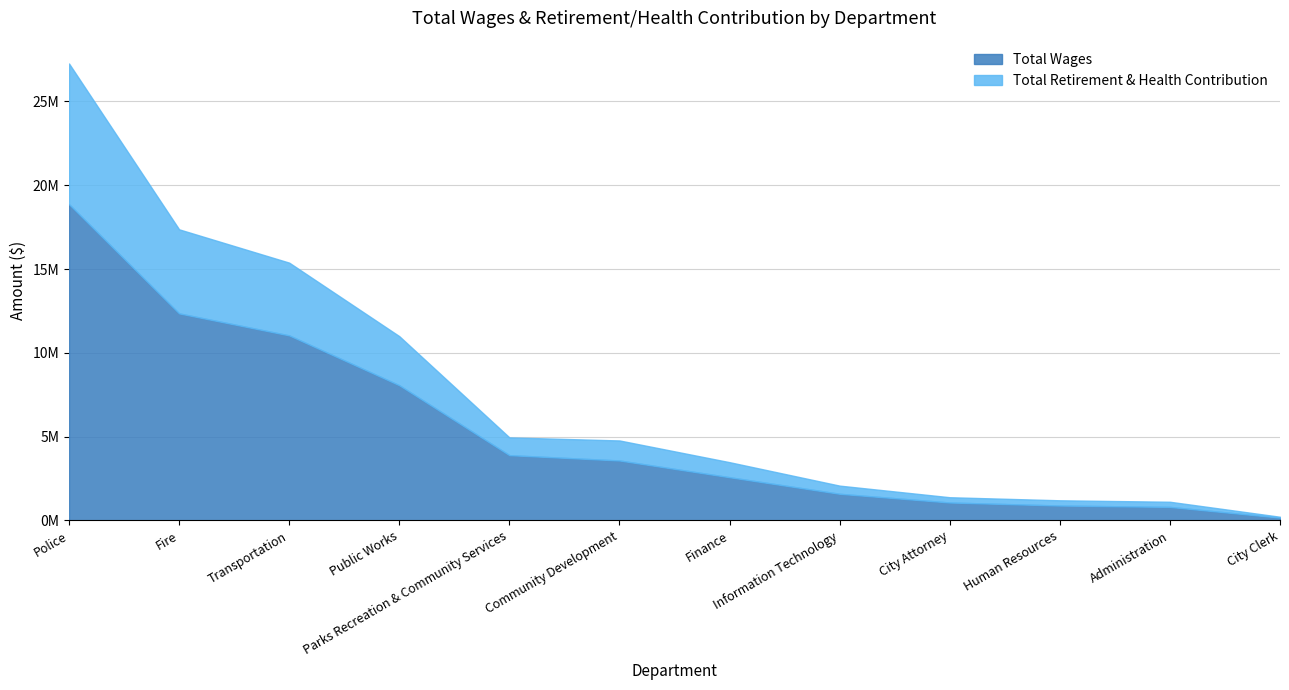

True or false: Total Wages has more than 2 interior local peaks.

False